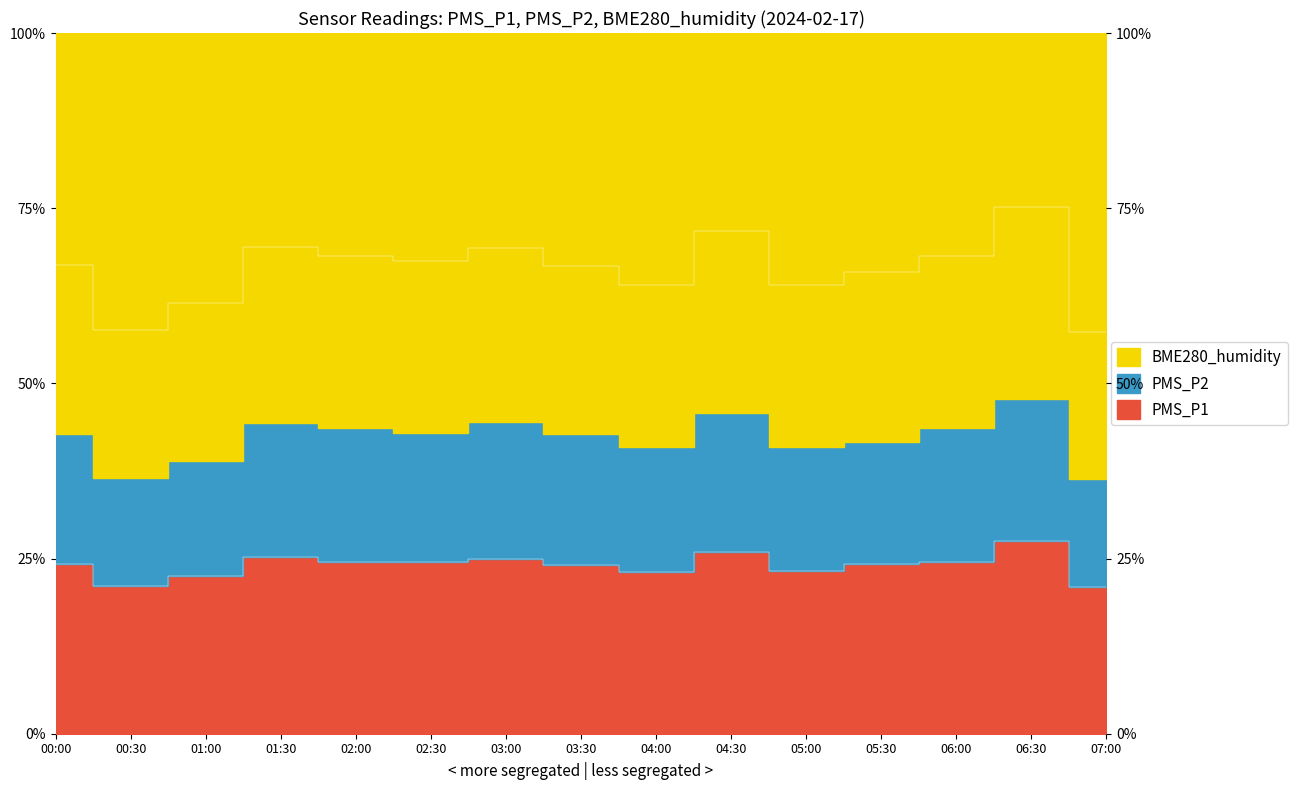

The PMS_P1 series shows 23.2 at 05:00. True or false?

True